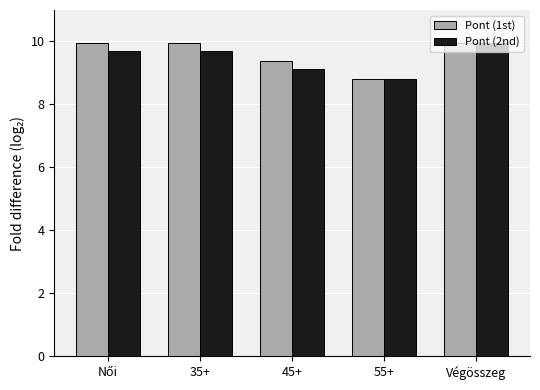

What is the total value across all series at 45+?

18.5